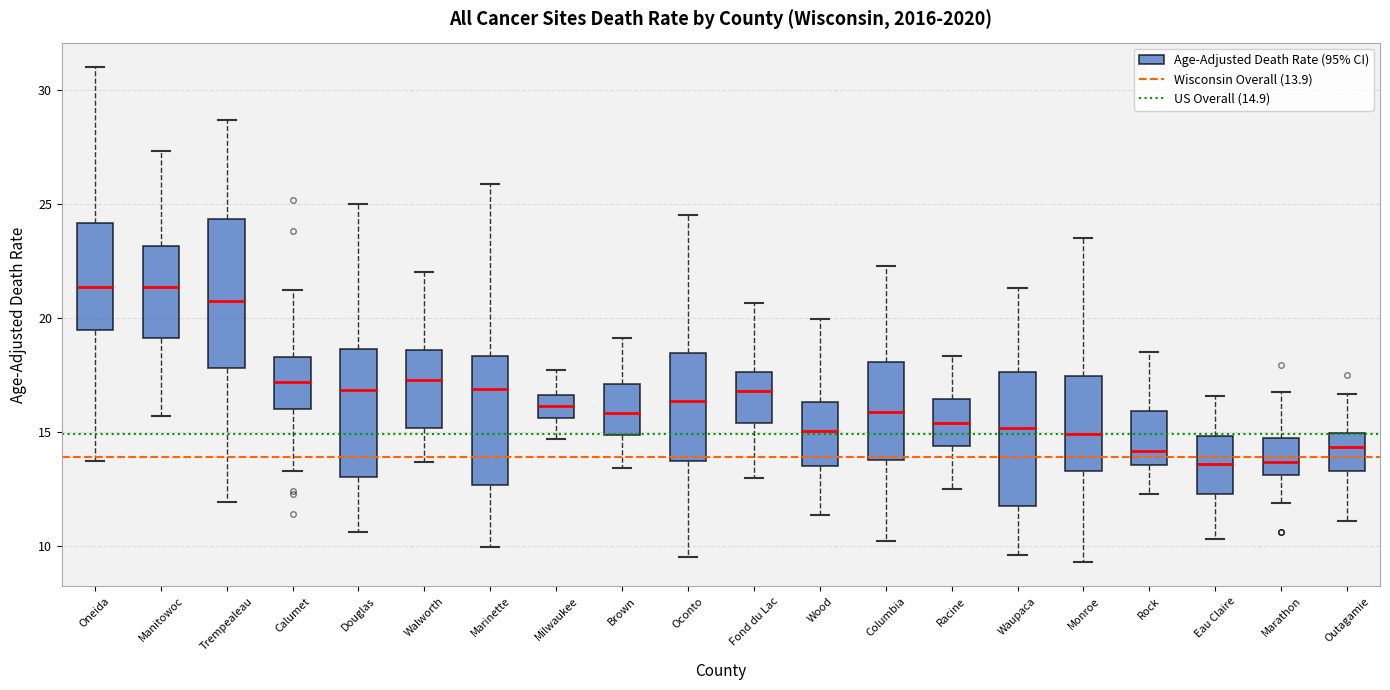

Reading left to right, read every box against the y-axis: the position of its median line, the range the box covers, and the ends of its whiskers. The values are not printed on the chart, so give them approximately, as read against the axis.

Oneida: median 21.5, box 19.5 to 24.0, whiskers 13.5 to 31.0
Manitowoc: median 21.5, box 19.0 to 23.0, whiskers 15.5 to 27.5
Trempealeau: median 20.5, box 18.0 to 24.5, whiskers 12.0 to 28.5
Calumet: median 17.0, box 16.0 to 18.5, whiskers 13.5 to 21.0
Douglas: median 17.0, box 13.0 to 18.5, whiskers 10.5 to 25.0
Walworth: median 17.5, box 15.0 to 18.5, whiskers 13.5 to 22.0
Marinette: median 17.0, box 12.5 to 18.5, whiskers 10.0 to 26.0
Milwaukee: median 16.0, box 15.5 to 16.5, whiskers 14.5 to 17.5
Brown: median 16.0, box 15.0 to 17.0, whiskers 13.5 to 19.0
Oconto: median 16.5, box 13.5 to 18.5, whiskers 9.5 to 24.5
Fond du Lac: median 17.0, box 15.5 to 17.5, whiskers 13.0 to 20.5
Wood: median 15.0, box 13.5 to 16.5, whiskers 11.5 to 20.0
Columbia: median 16.0, box 14.0 to 18.0, whiskers 10.0 to 22.5
Racine: median 15.5, box 14.5 to 16.5, whiskers 12.5 to 18.5
Waupaca: median 15.0, box 12.0 to 17.5, whiskers 9.5 to 21.5
Monroe: median 15.0, box 13.5 to 17.5, whiskers 9.5 to 23.5
Rock: median 14.0, box 13.5 to 16.0, whiskers 12.0 to 18.5
Eau Claire: median 13.5, box 12.5 to 15.0, whiskers 10.5 to 16.5
Marathon: median 13.5, box 13.0 to 14.5, whiskers 12.0 to 16.5
Outagamie: median 14.5, box 13.5 to 15.0, whiskers 11.0 to 16.5